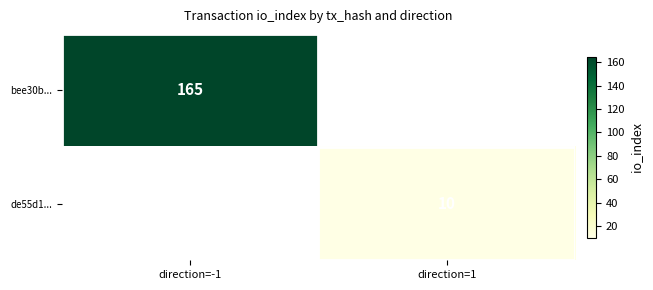

What is the smallest value displayed?

10.0